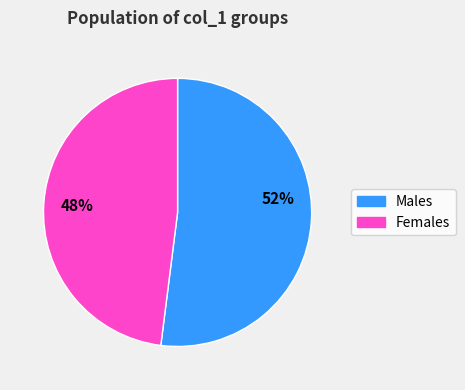

To the nearest percent, what is the average slice percentage?

50%